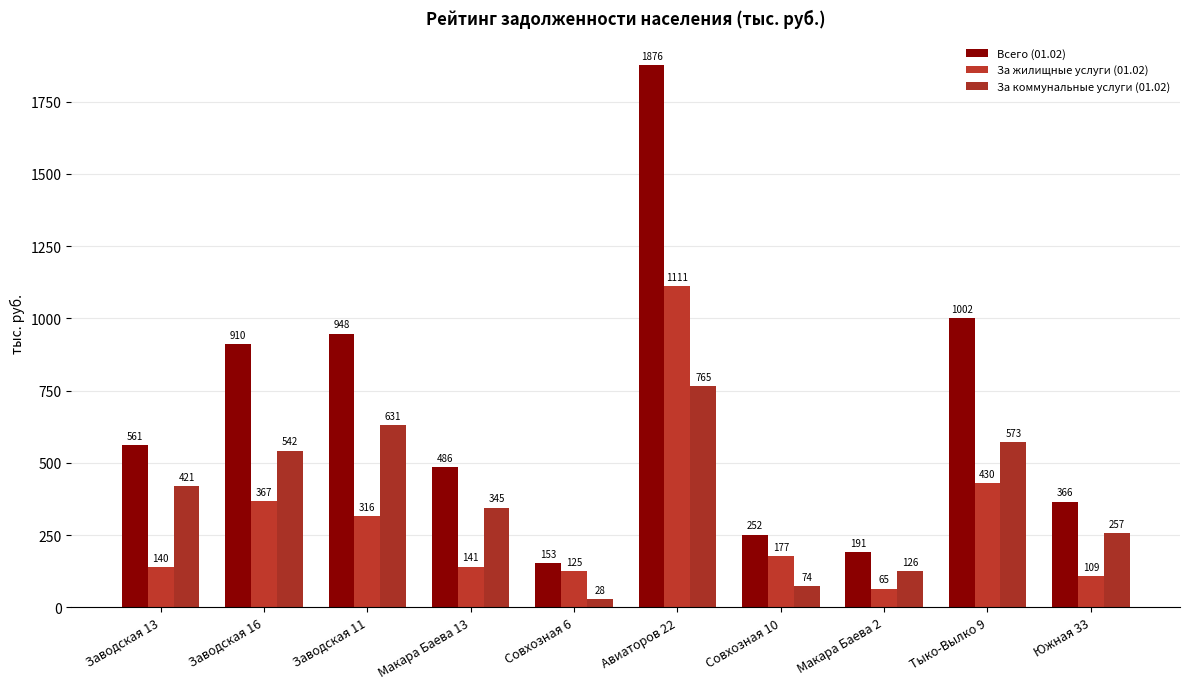

Rank the series by their maximum value, from highest to lowest.

Всего (01.02), За жилищные услуги (01.02), За коммунальные услуги (01.02)